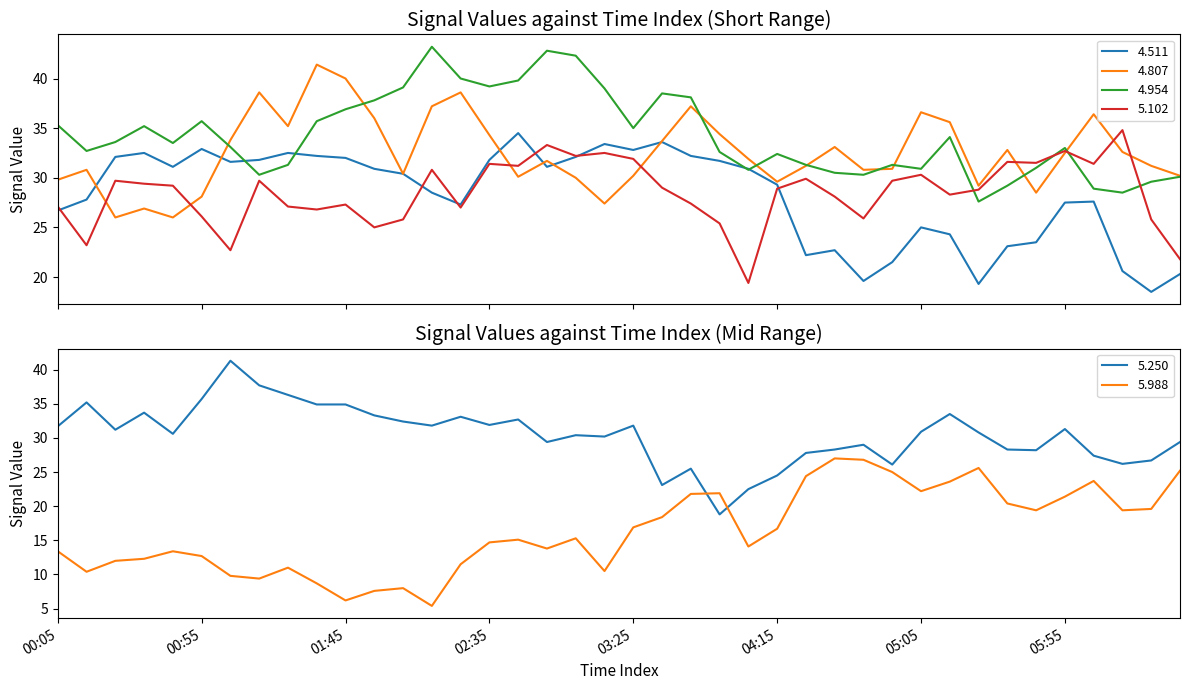

Reading right to left, transcribe all the data shown in this chart.

4.954: 30.1	29.6	28.5	28.9	33.0	31.0	29.2	27.6	34.1	30.9	31.3	30.3	30.5	31.3	32.4	30.8	32.6	38.1	38.5	35.0	39.0	42.3	42.8	39.8	39.2	40.0	43.2	39.1	37.8	36.9	35.7	31.3	30.3	33.1	35.7	33.5	35.2	33.6	32.7	35.3
4.511: 20.3	18.5	20.6	27.6	27.5	23.5	23.1	19.3	24.3	25.0	21.5	19.6	22.7	22.2	29.3	30.9	31.7	32.2	33.6	32.8	33.4	32.1	31.1	34.5	31.8	27.3	28.5	30.4	30.9	32.0	32.2	32.5	31.8	31.6	32.9	31.1	32.5	32.1	27.8	26.7
5.988: 25.2	19.6	19.4	23.7	21.4	19.4	20.4	25.6	23.6	22.2	25.0	26.8	27.0	24.4	16.7	14.1	21.9	21.8	18.4	16.9	10.5	15.3	13.8	15.1	14.7	11.5	5.4	8.0	7.6	6.2	8.7	11.0	9.4	9.8	12.7	13.4	12.3	12.0	10.4	13.4
4.807: 30.2	31.2	32.6	36.4	32.5	28.5	32.8	29.2	35.6	36.6	30.9	30.8	33.1	31.2	29.6	31.9	34.4	37.2	33.7	30.2	27.4	30.0	31.7	30.1	34.3	38.6	37.2	30.4	36.0	40.0	41.4	35.2	38.6	33.8	28.1	26.0	26.9	26.0	30.8	29.8
5.102: 21.8	25.8	34.8	31.4	32.7	31.5	31.6	28.8	28.3	30.3	29.7	25.9	28.1	29.9	28.9	19.4	25.4	27.4	29.0	31.9	32.5	32.2	33.3	31.2	31.4	27.0	30.8	25.8	25.0	27.3	26.8	27.1	29.7	22.7	26.1	29.2	29.4	29.7	23.2	27.1
5.250: 29.4	26.7	26.2	27.4	31.3	28.2	28.3	30.8	33.5	30.9	26.1	29.0	28.3	27.8	24.5	22.5	18.8	25.5	23.1	31.8	30.2	30.4	29.4	32.7	31.9	33.1	31.8	32.4	33.3	34.9	34.9	36.3	37.7	41.3	35.7	30.6	33.7	31.2	35.2	31.7